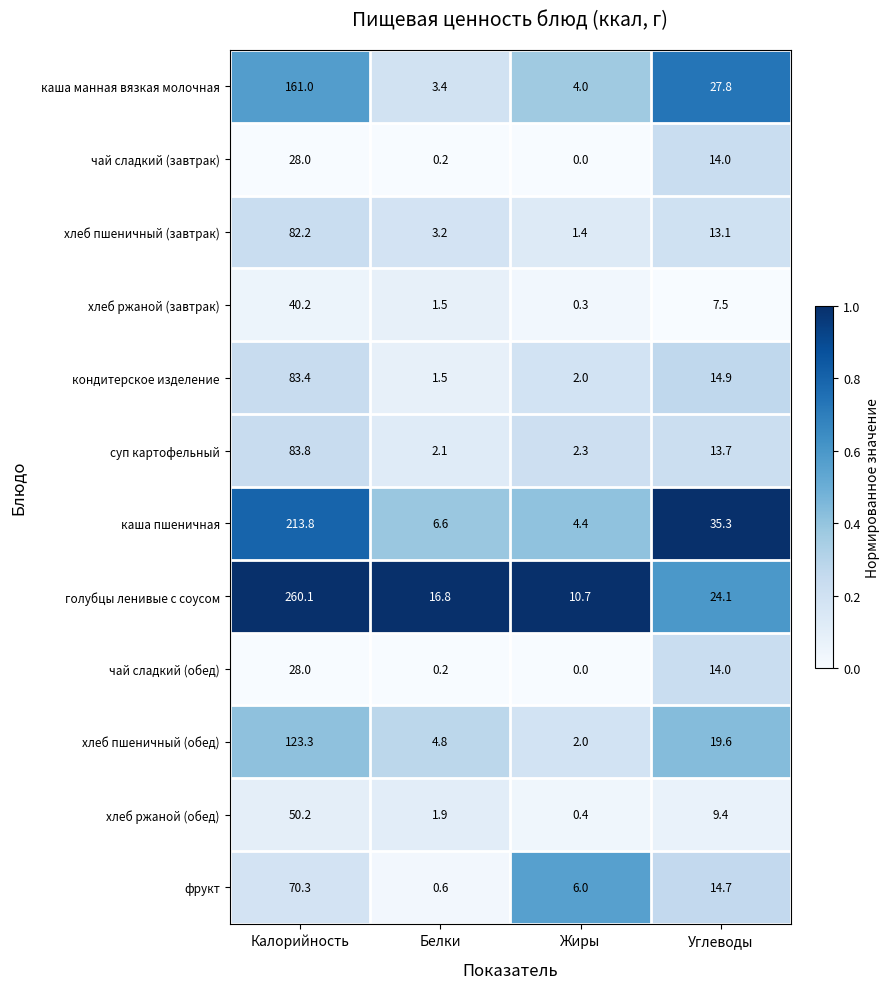

Rank the categories by хлеб ржаной (обед) value from lowest to highest.

Жиры, Белки, Углеводы, Калорийность